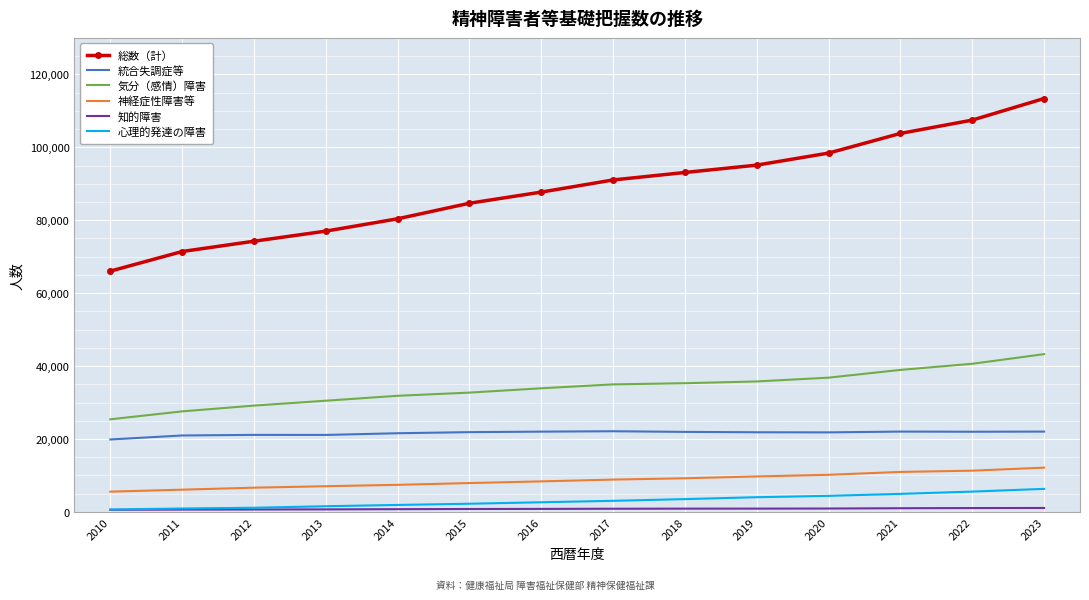

What is the highest value of the 神経症性障害等 series?

12146